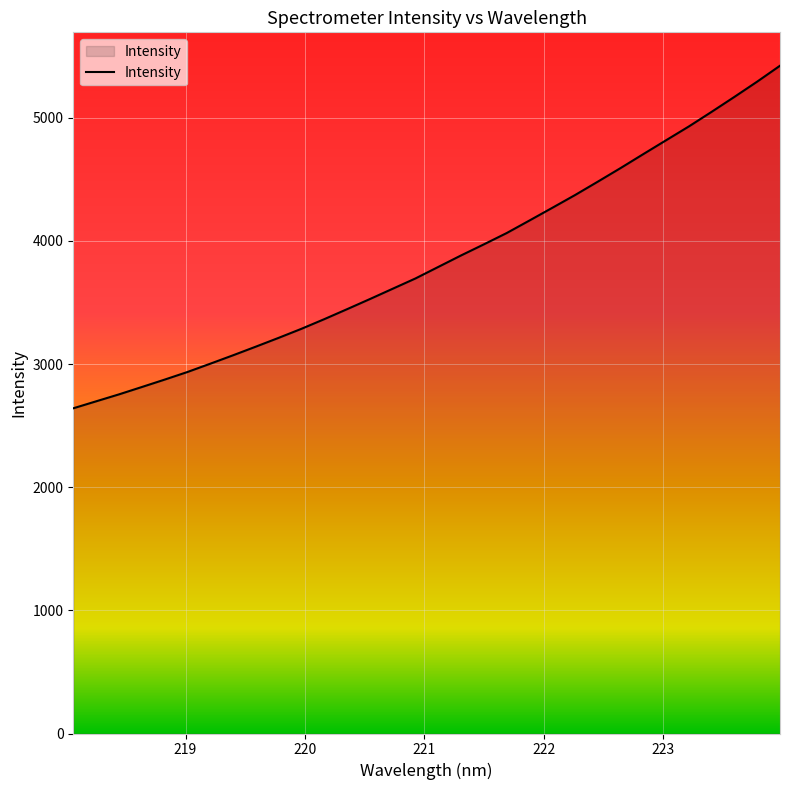

What is the smallest value displayed?

2640.5